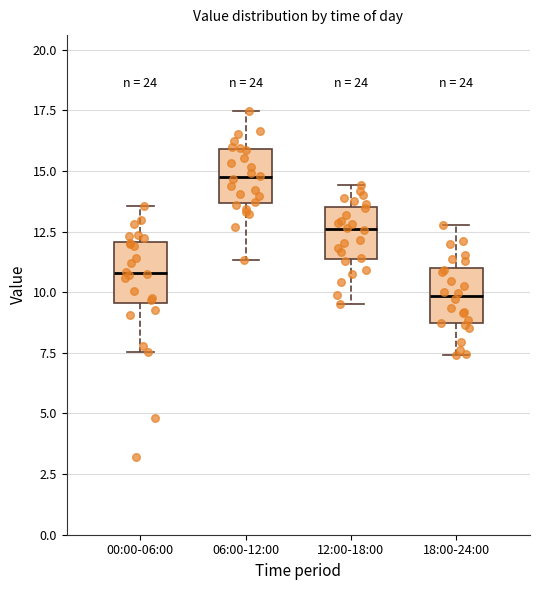

Reading left to right, transcribe this box plot: for each box, give where its median line is, the range the box spans, and where its two whiskers end, as read against the y-axis. The values are not printed on the chart, so give them approximately, as read against the axis.

00:00-06:00: median 11.0, box 9.5 to 12.0, whiskers 7.5 to 13.5
06:00-12:00: median 14.5, box 13.5 to 16.0, whiskers 11.5 to 17.5
12:00-18:00: median 12.5, box 11.5 to 13.5, whiskers 9.5 to 14.5
18:00-24:00: median 10.0, box 8.5 to 11.0, whiskers 7.5 to 13.0